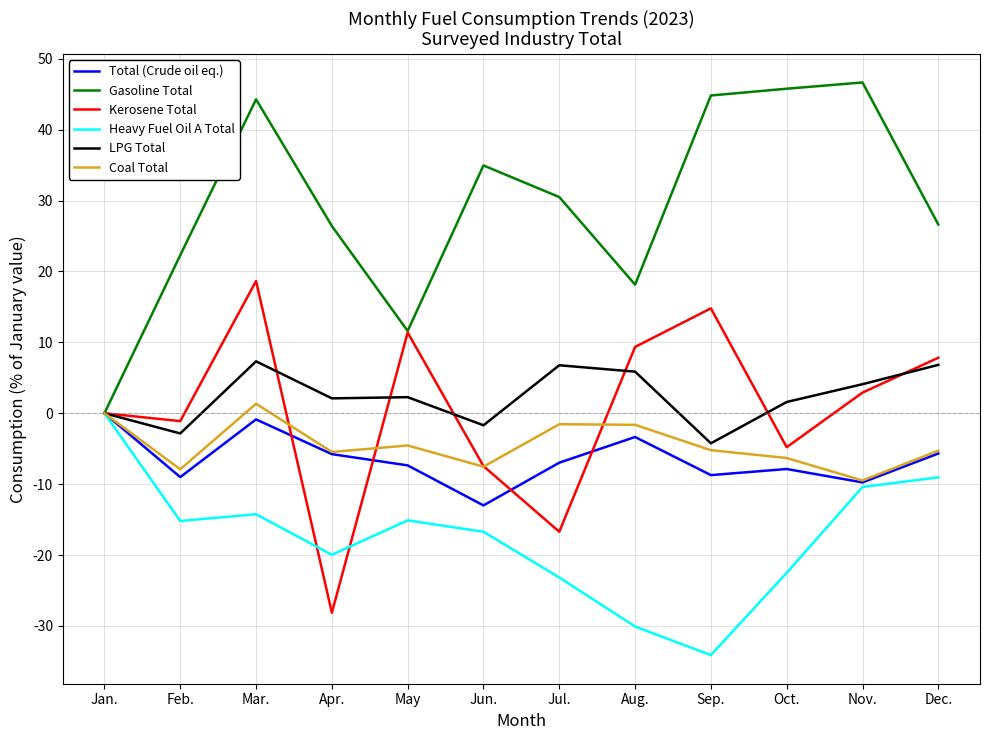

True or false: Heavy Fuel Oil A Total has a value of -5.2 at May.

False